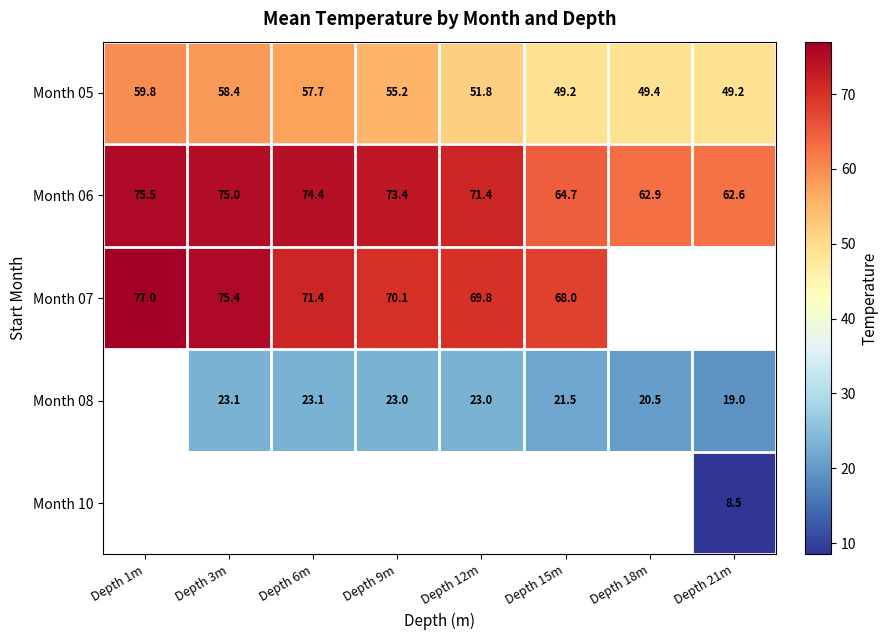

Read the Month 06 value at Depth 1m.

75.5